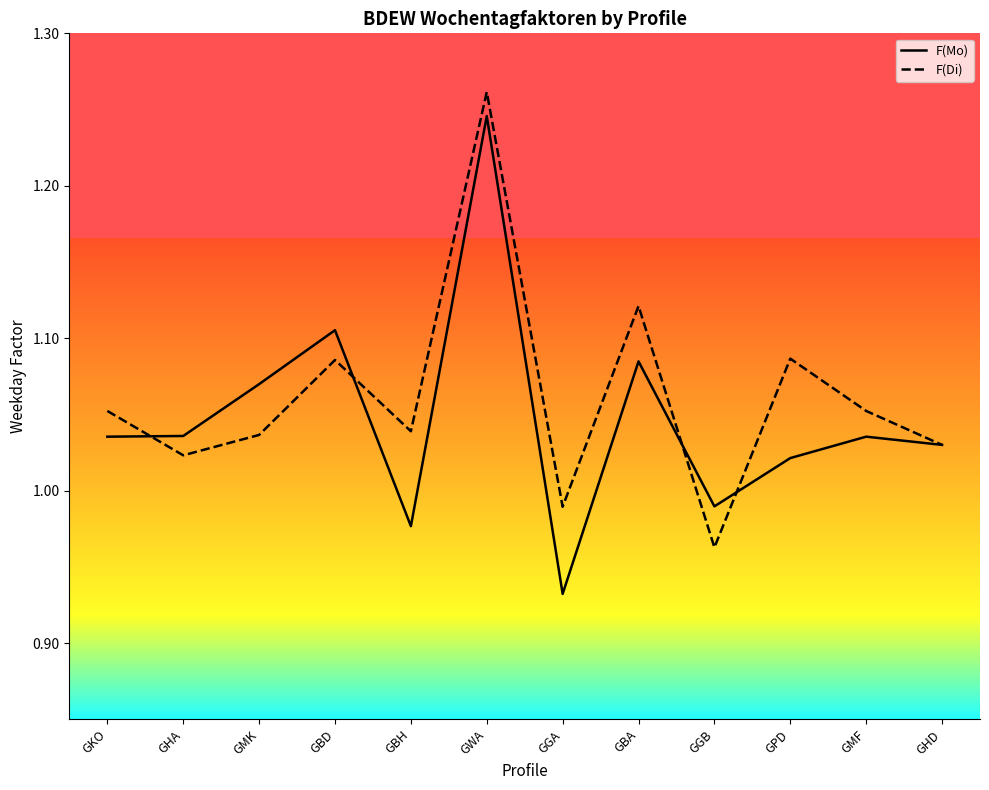

Is it true that F(Di) equals 0.2 at GMK?

False